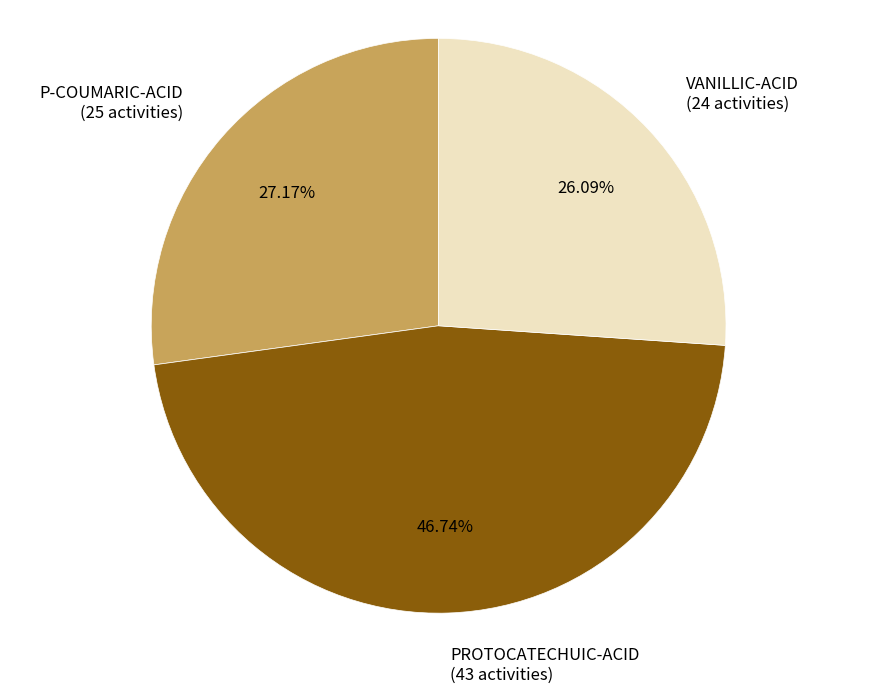

How many segments does this pie chart have?

3